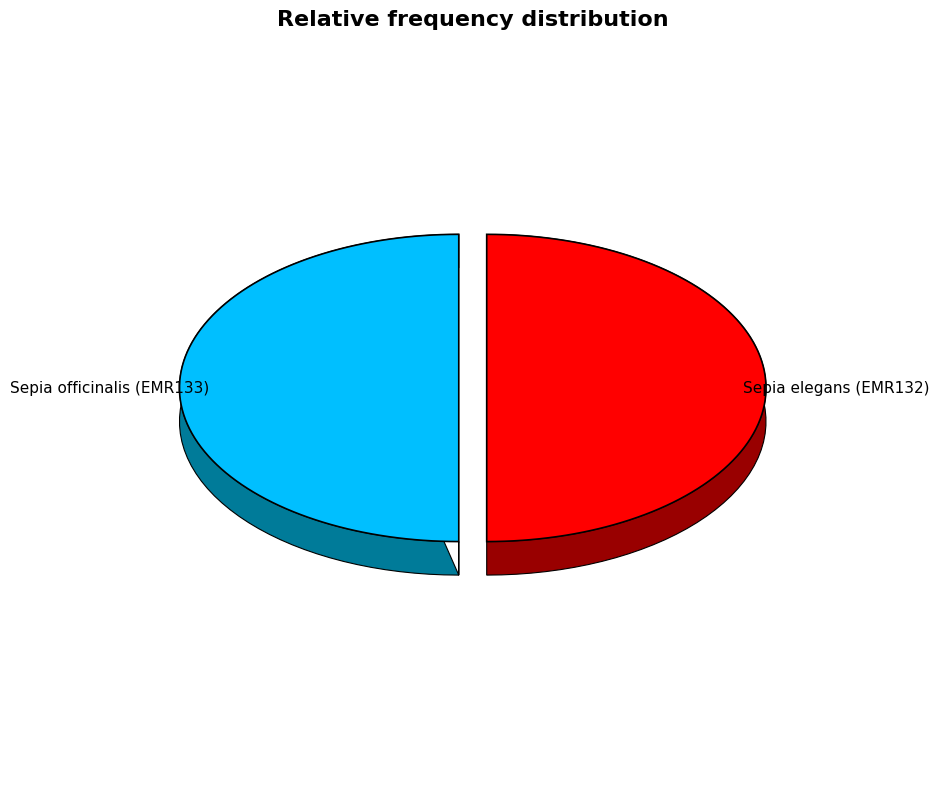

To the nearest percent, what is the combined percentage of Sepia elegans (EMR132) and Sepia officinalis (EMR133)?

100%